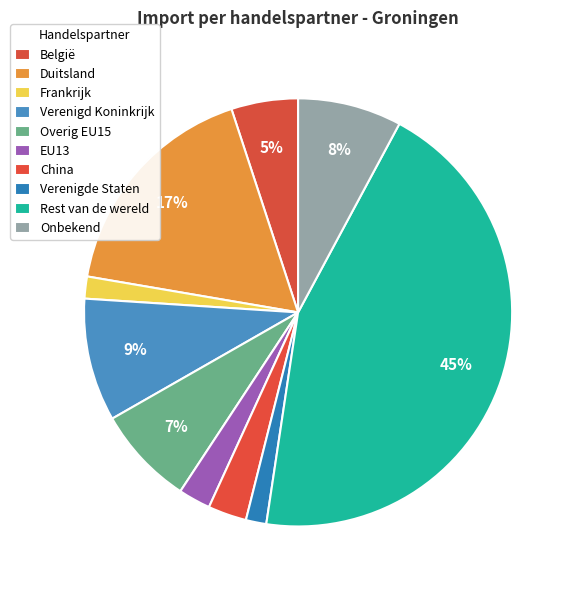

How many segments does this pie chart have?

10